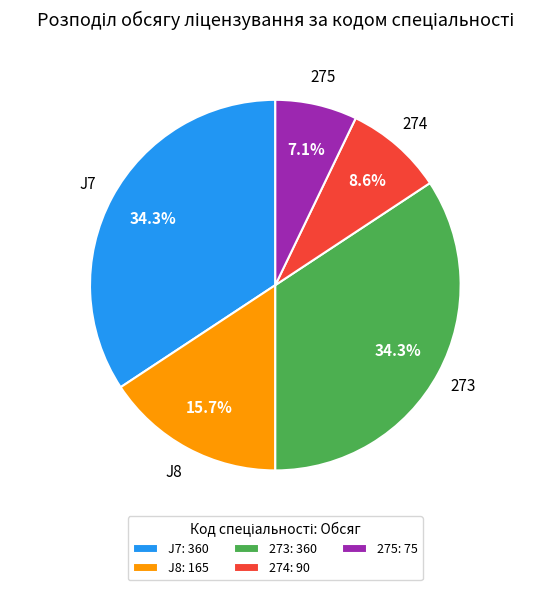

To the nearest percent, what is the difference between the largest and smallest slice percentages?

27%